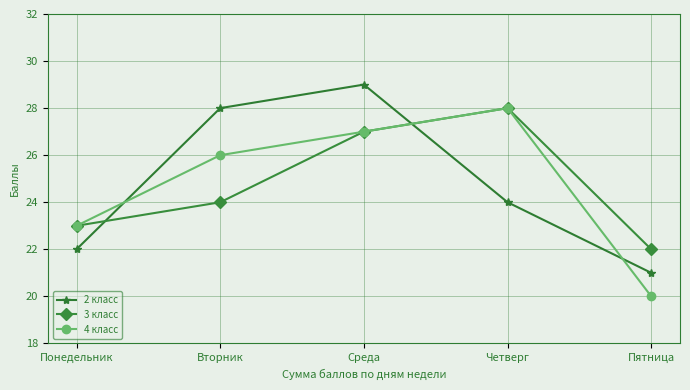

At which label is 2 класс closest to 25?

Четверг